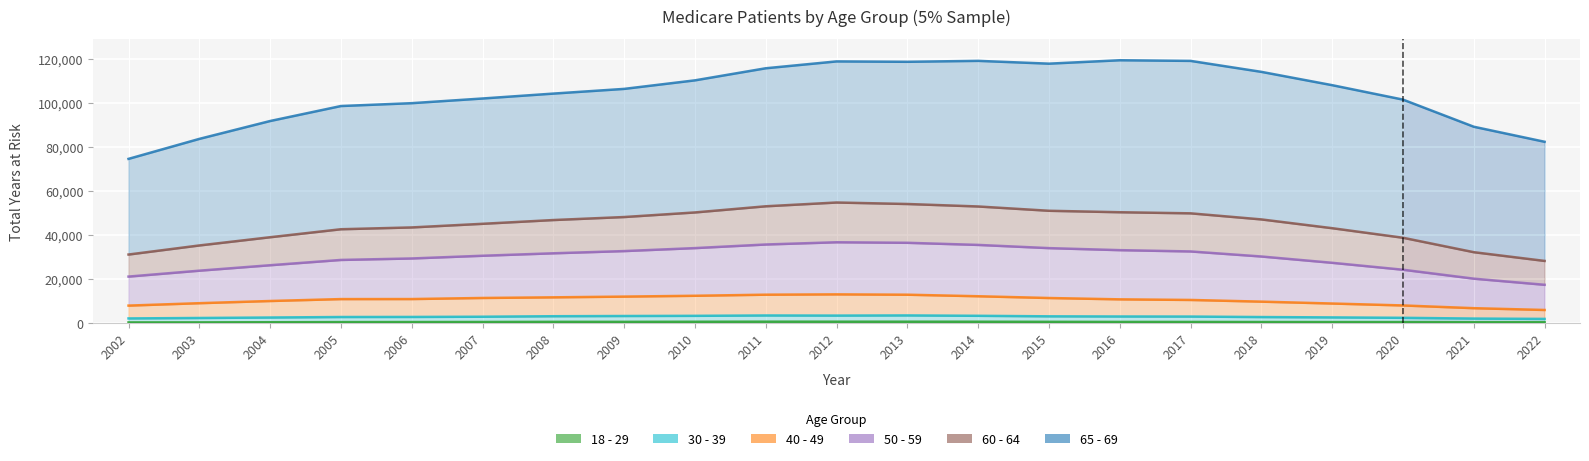

True or false: 50 - 59 has a value of 66517 at 2009.

False